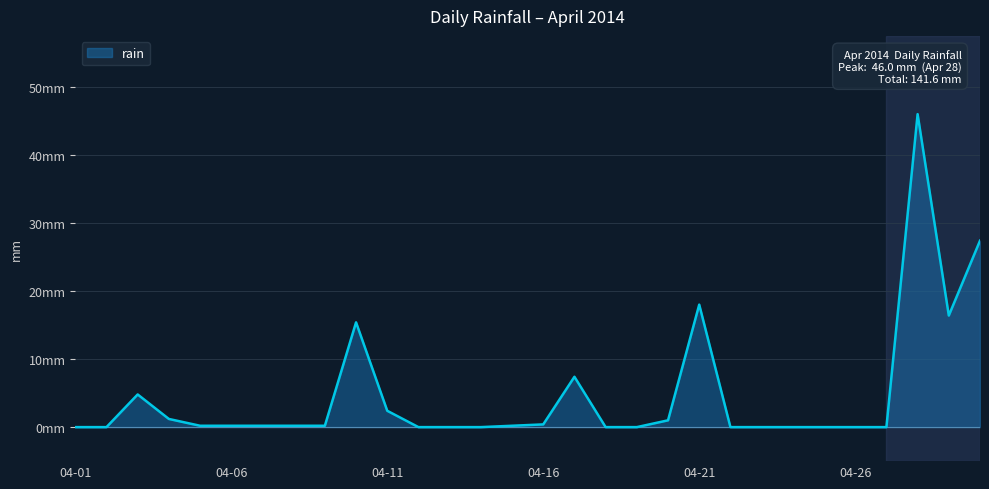

Reading right to left, extract all data points from this chart.

27.4	16.4	46.0	0.0	0.0	0.0	0.0	0.0	0.0	18.0	1.0	0.0	0.0	7.4	0.4	0.2	0.0	0.0	0.0	2.4	15.4	0.2	0.2	0.2	0.2	0.2	1.2	4.8	0.0	0.0